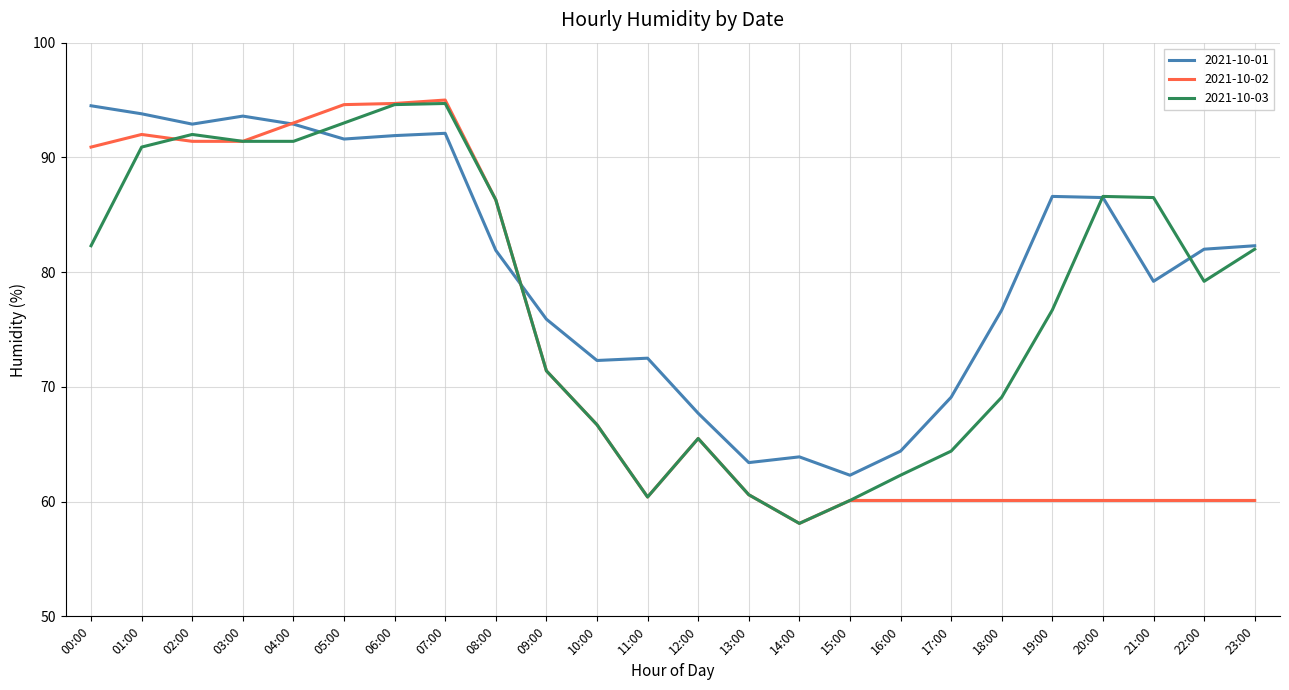

Count the number of data series in this chart.

3